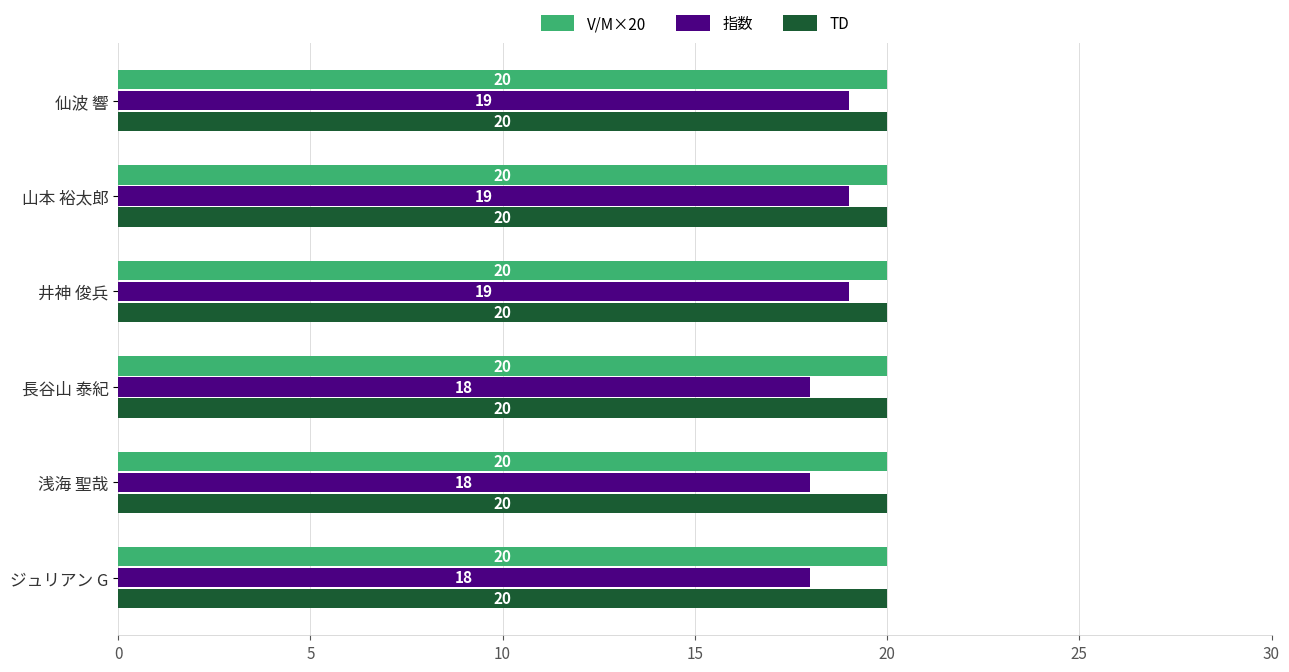

True or false: TD has a value of 20 at 山本 裕太郎.

True